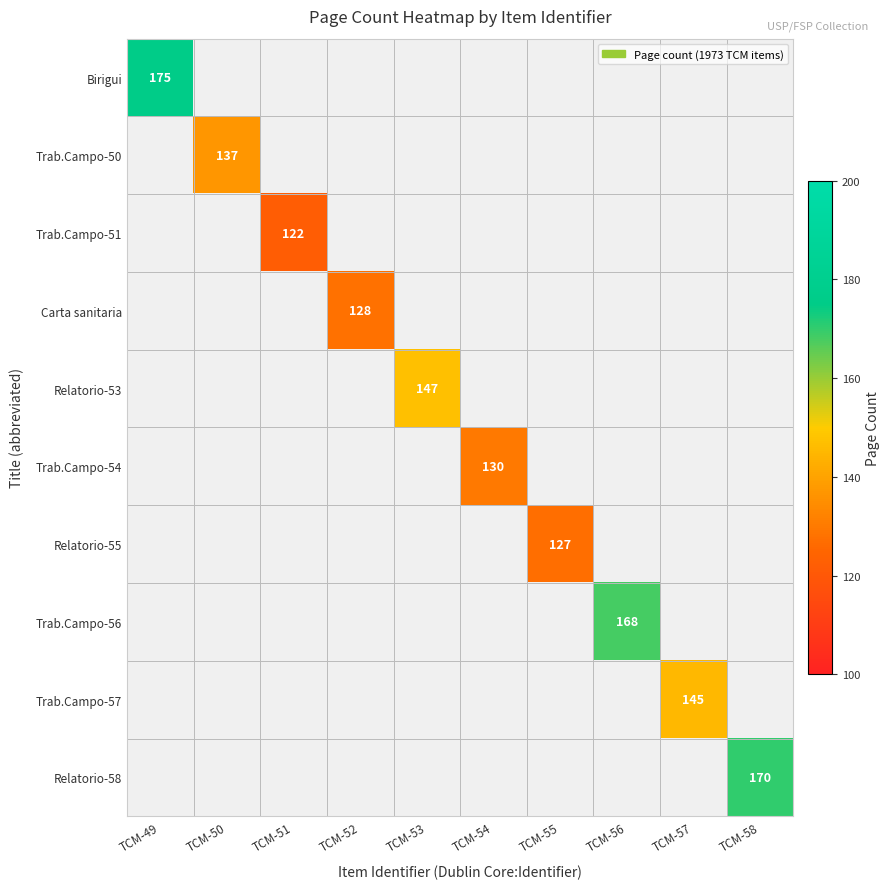

What is the total value across all series at 9?

170